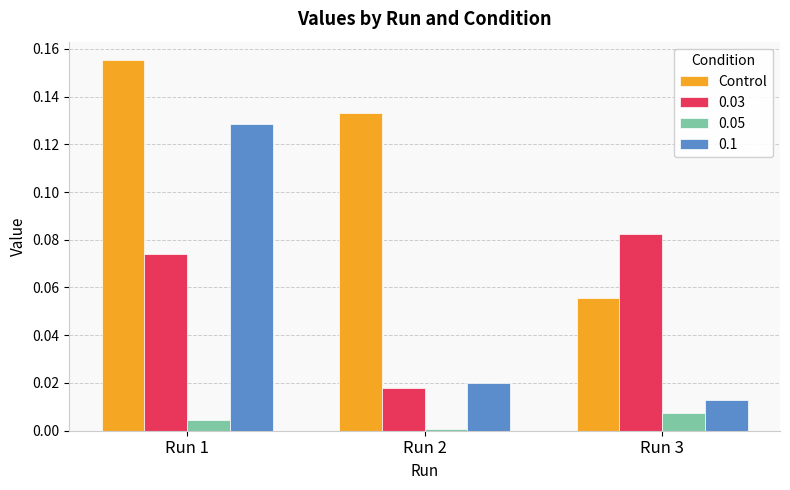

Is it true that Control equals 0.2 at Run 2?

False